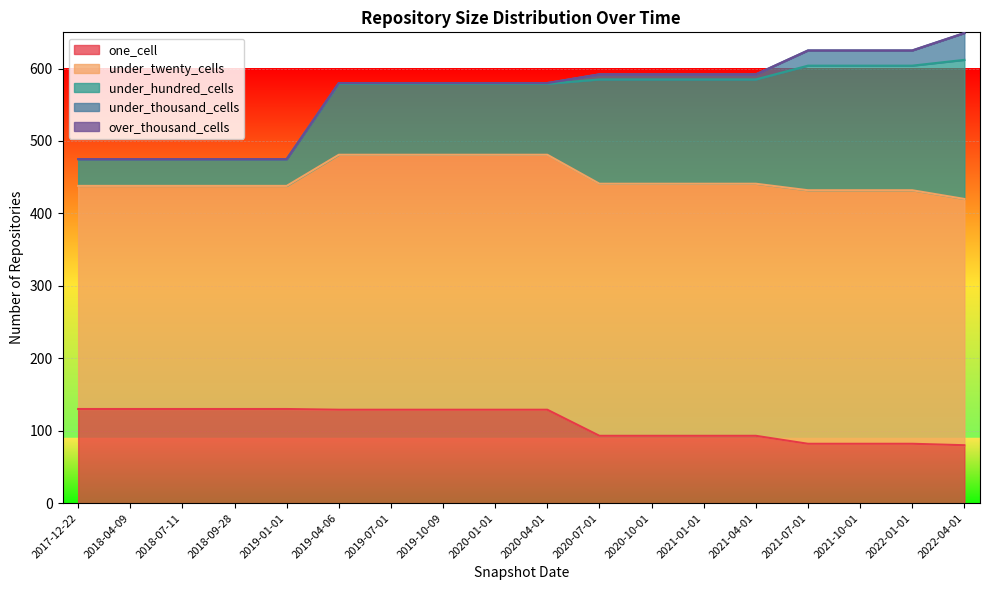

The value of under_thousand_cells at 2021-01-01 is 11. True or false?

False